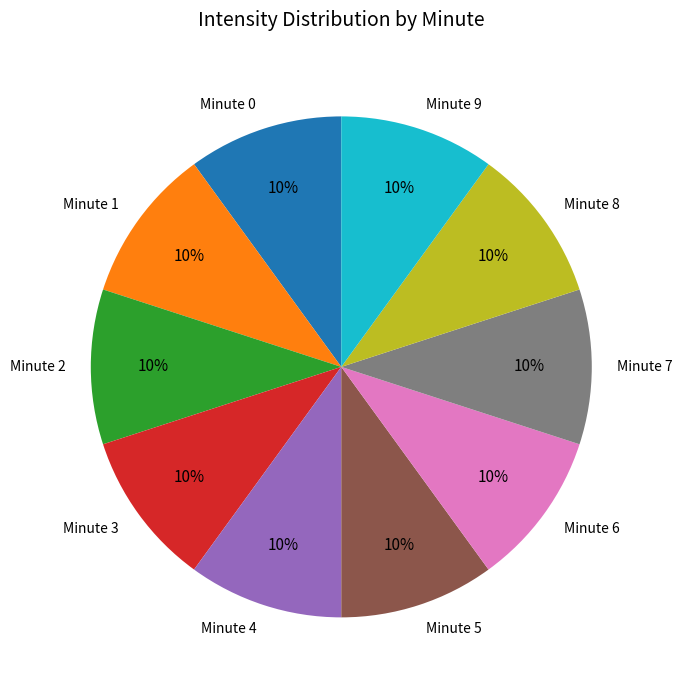

How many segments does this pie chart have?

10